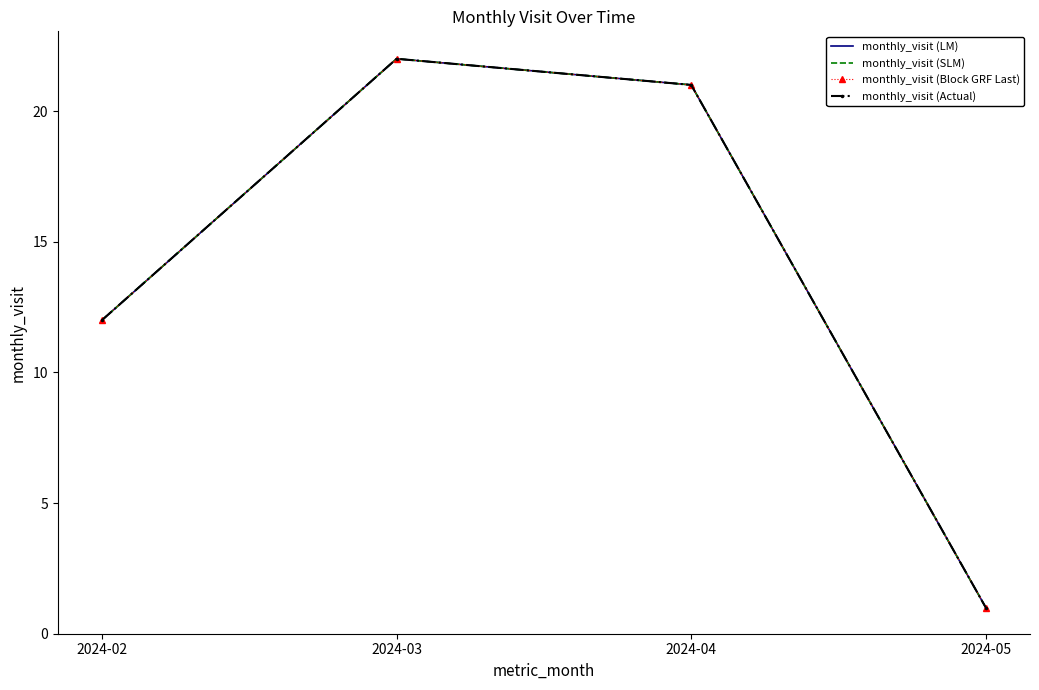

Which category has the highest value in the monthly_visit (LM) series?

2024-03